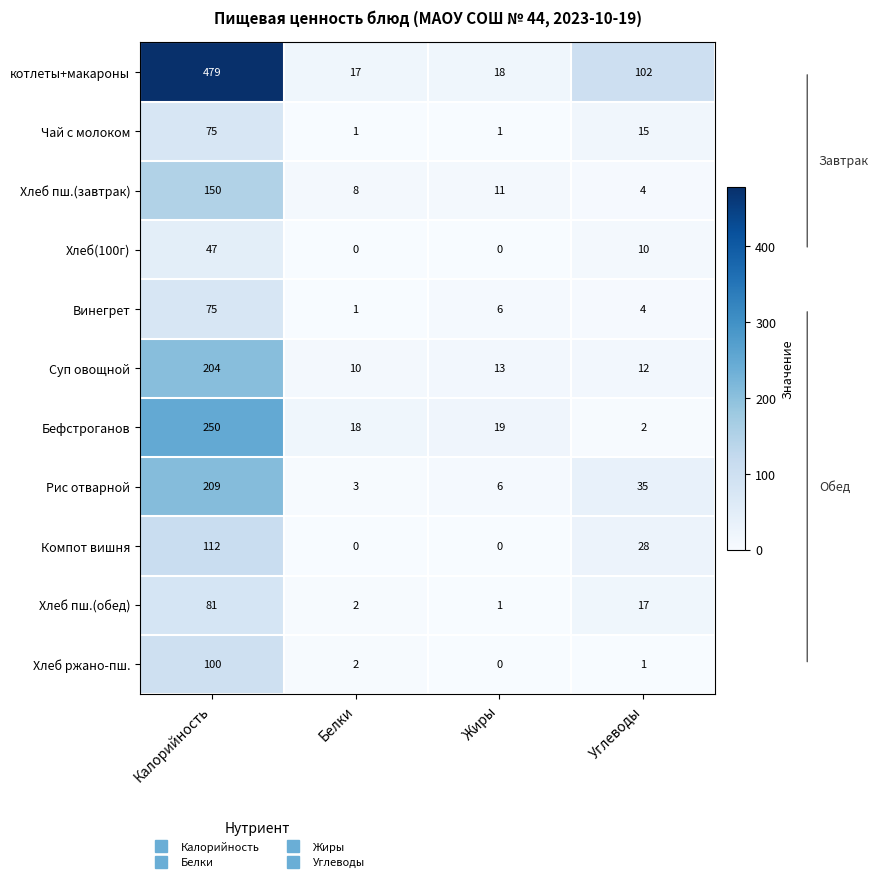

Is it true that Суп овощной equals 204 at Калорийность?

True